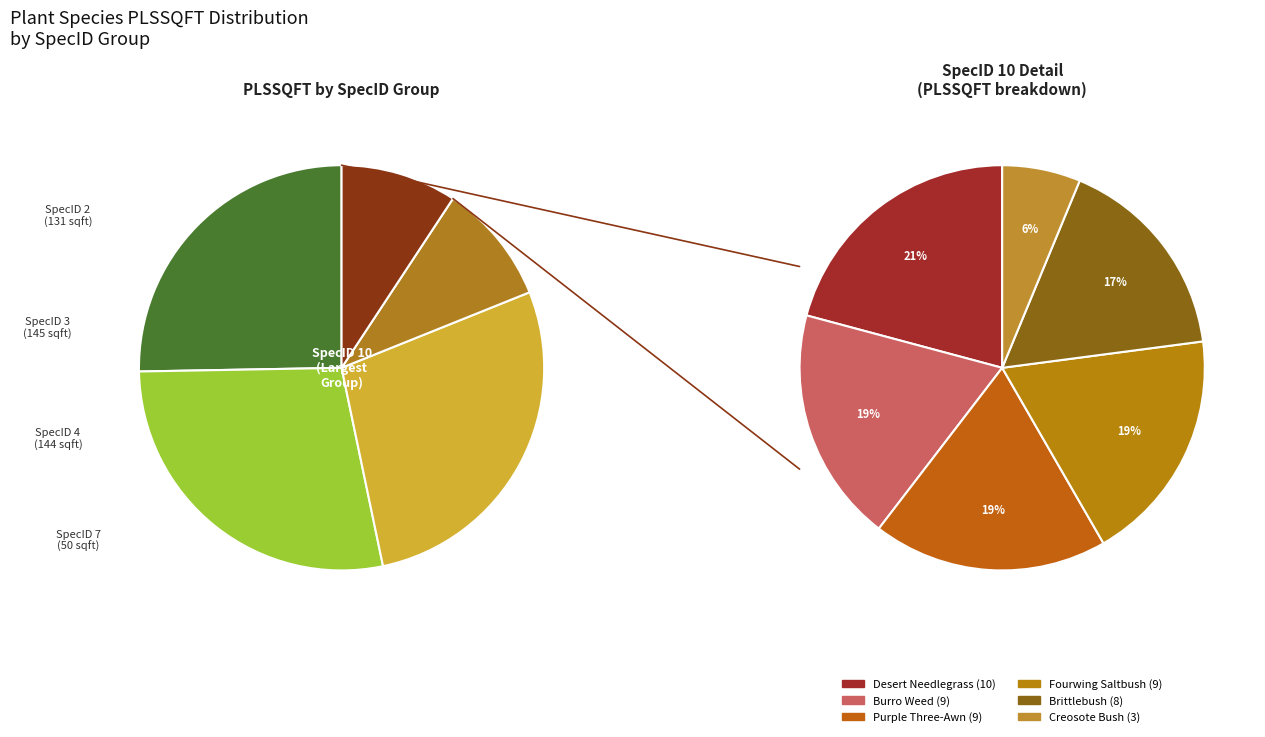

Which slice is the smallest?

SpecID 10 (Creosote Bush)